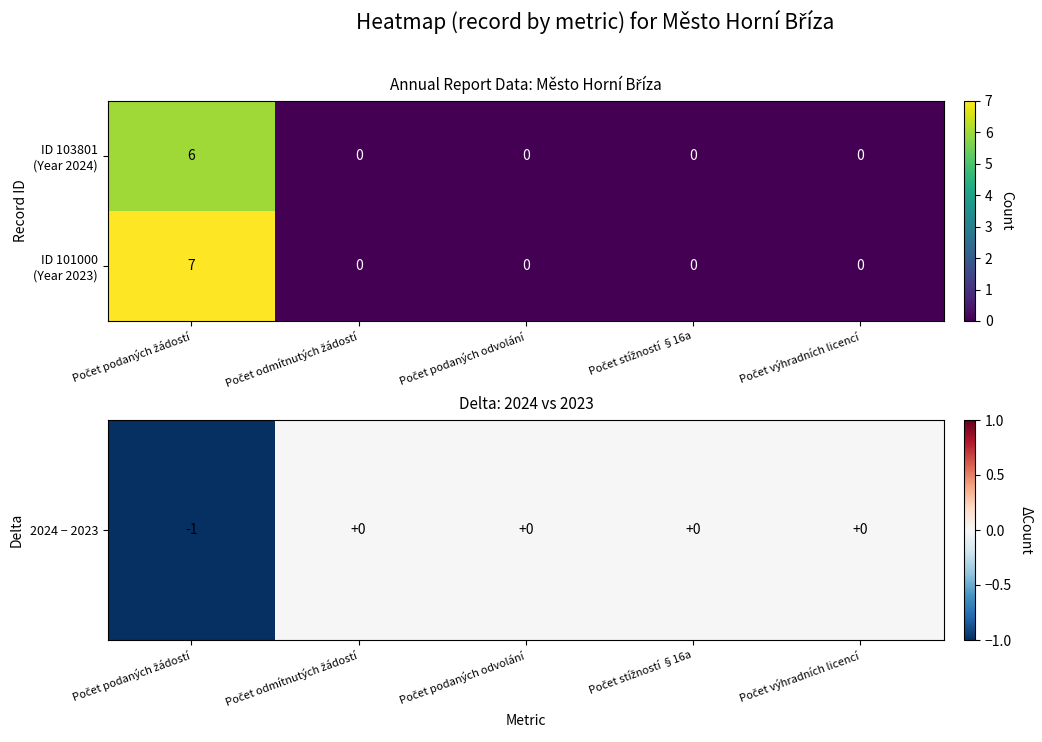

What is the greatest value displayed?

7